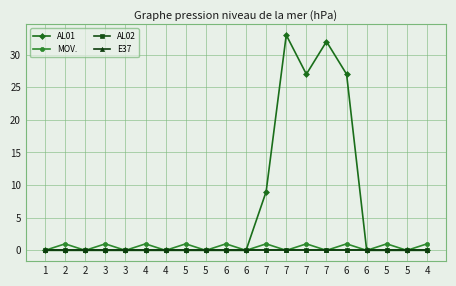

At which label is E37 closest to 0?

1